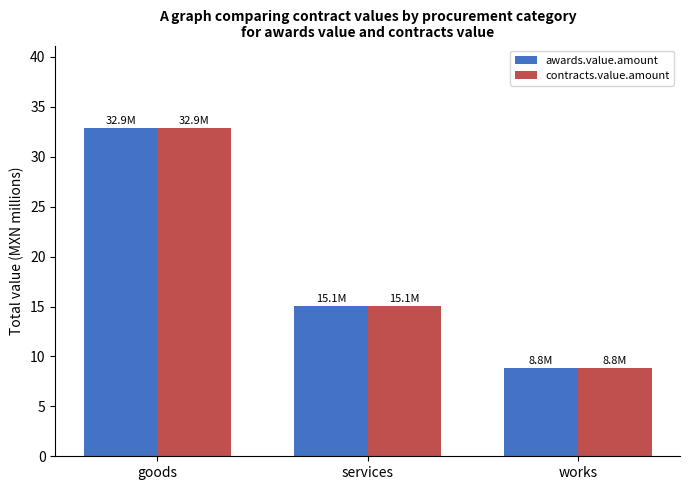

Reading left to right, transcribe all the data shown in this chart.

awards.value.amount: 32.9	15.1	8.8
contracts.value.amount: 32.9	15.1	8.8